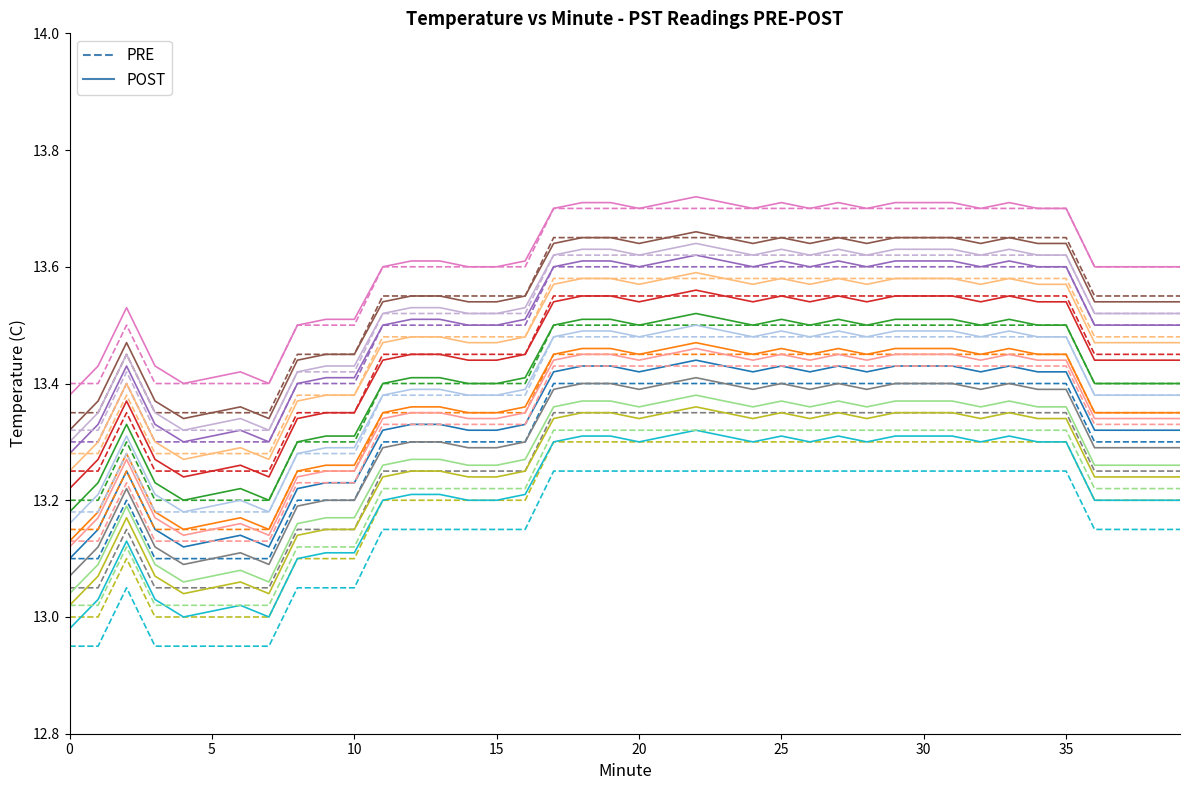

Count the PRE values in the range 13 to 14.

40